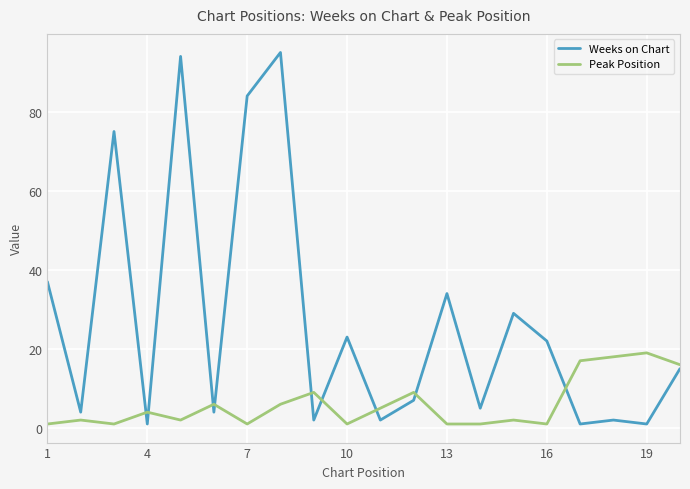

What is the highest value of the Peak Position series?

19